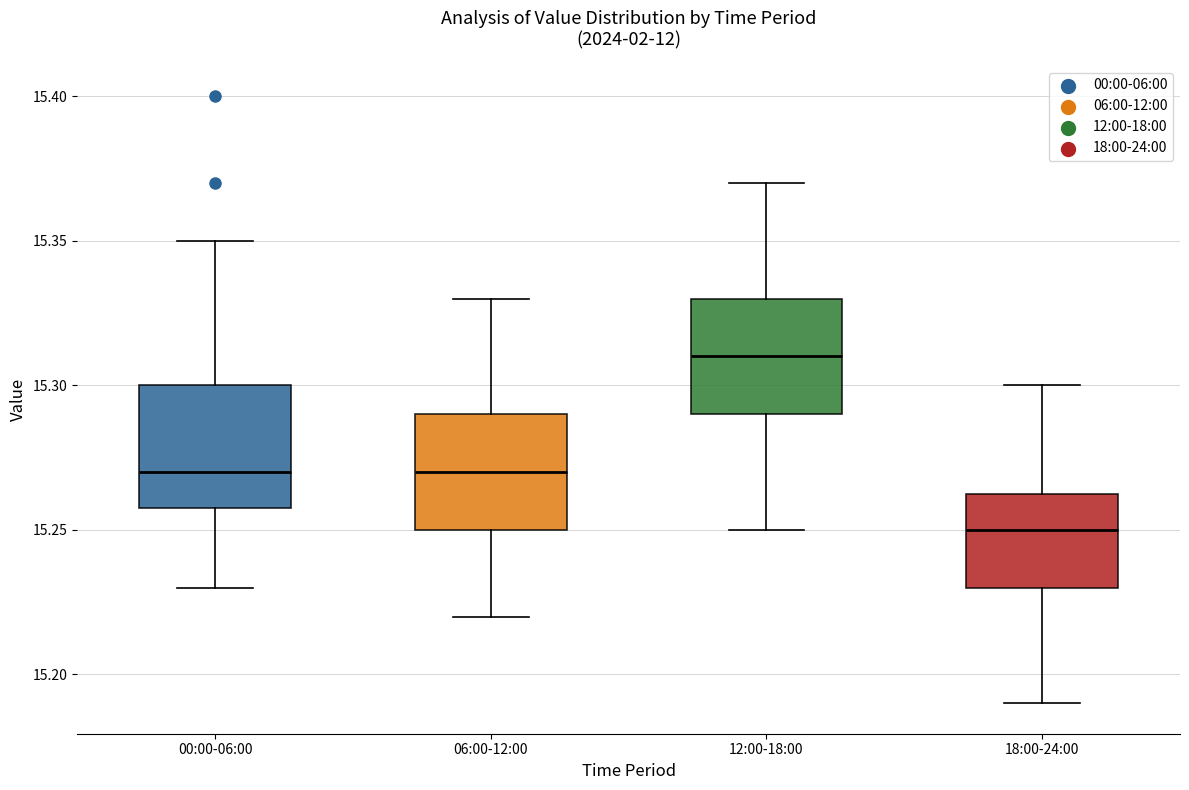

Which box has the highest median line?

12:00-18:00